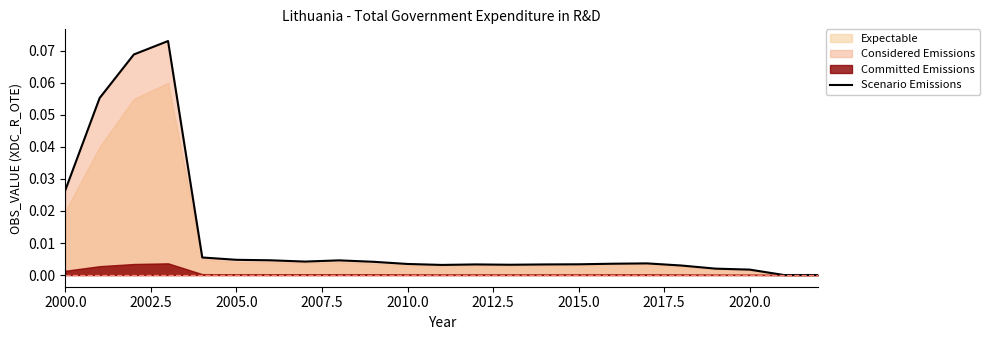

How many interior local valleys (lower than both neighbors) does the data have?

3